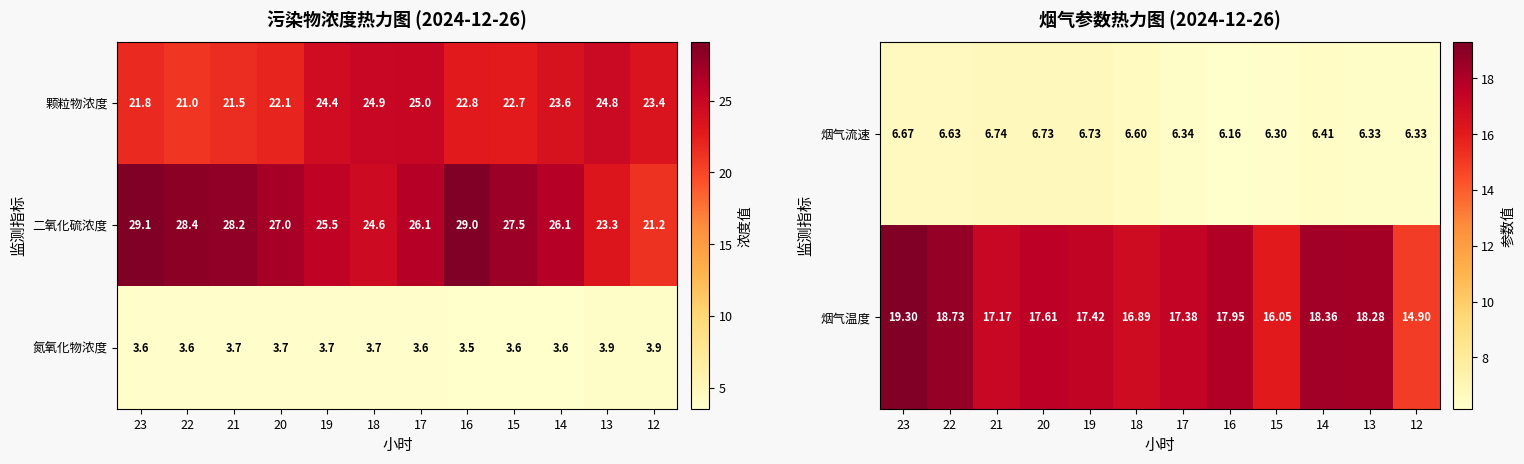

Rank the categories by 颗粒物浓度 value from lowest to highest.

22, 21, 23, 20, 15, 16, 12, 14, 19, 13, 18, 17